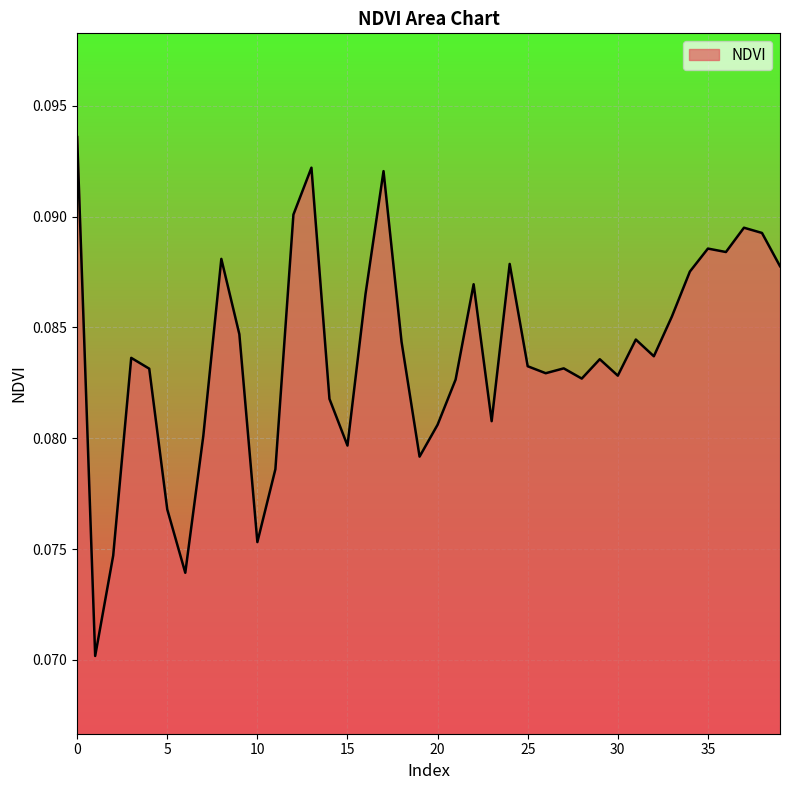

How many lines are shown in the chart?

1